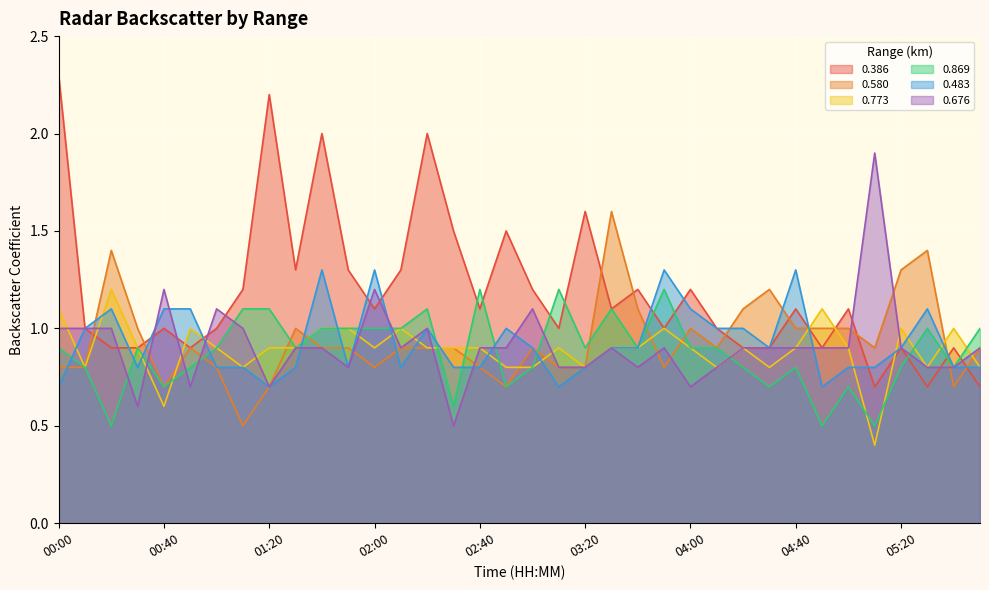

True or false: 0.386 and 0.869 cross at least once.

True